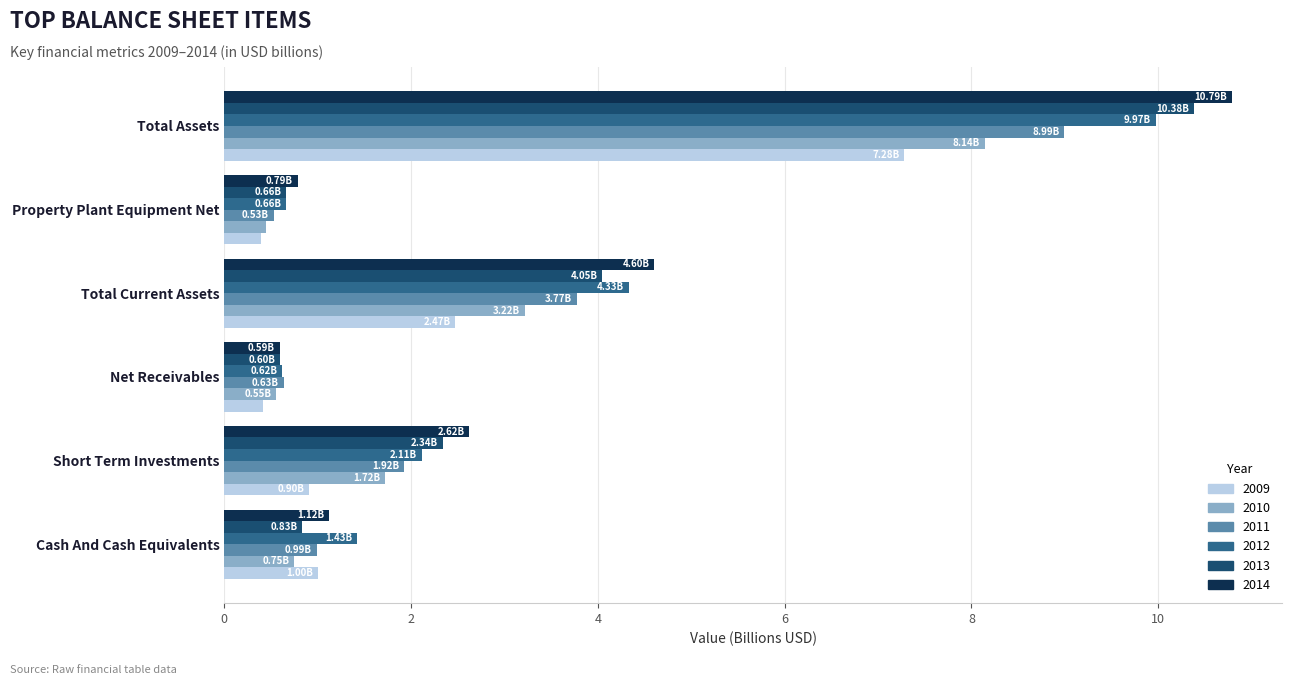

Rank the series by their maximum value, from lowest to highest.

2009, 2010, 2011, 2012, 2013, 2014